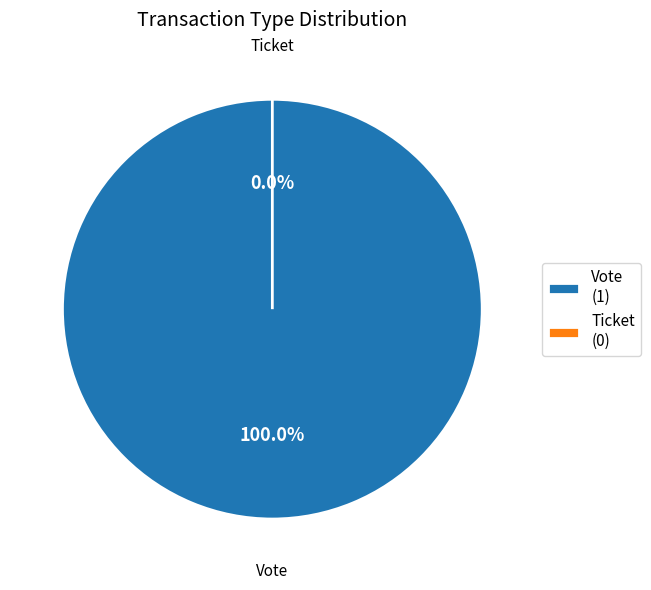

What is the total percentage of Vote and Ticket?

100.0%